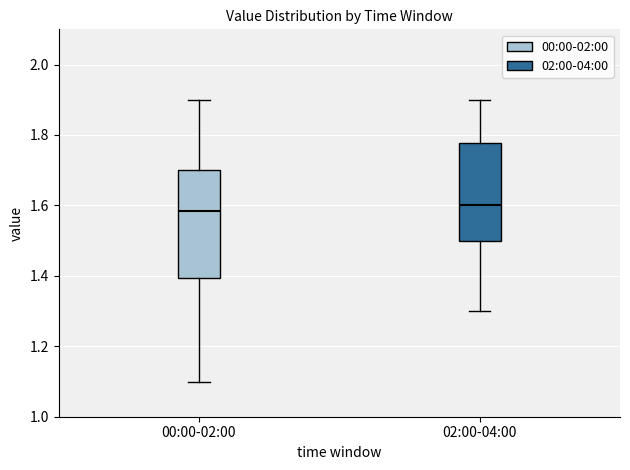

Comparing the boxes themselves (not the whiskers), which one is the tallest?

00:00-02:00